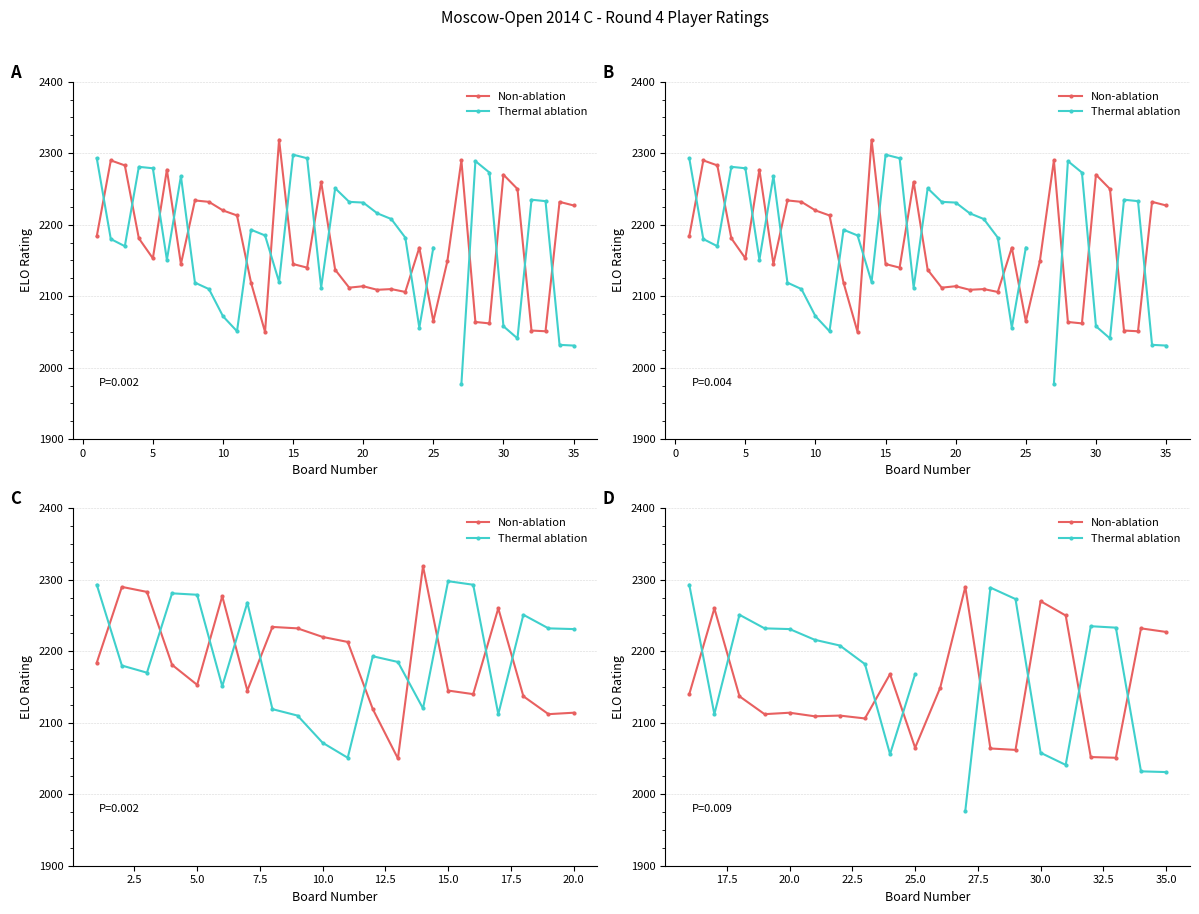

How many data points in Thermal ablation are less than 2216?

10